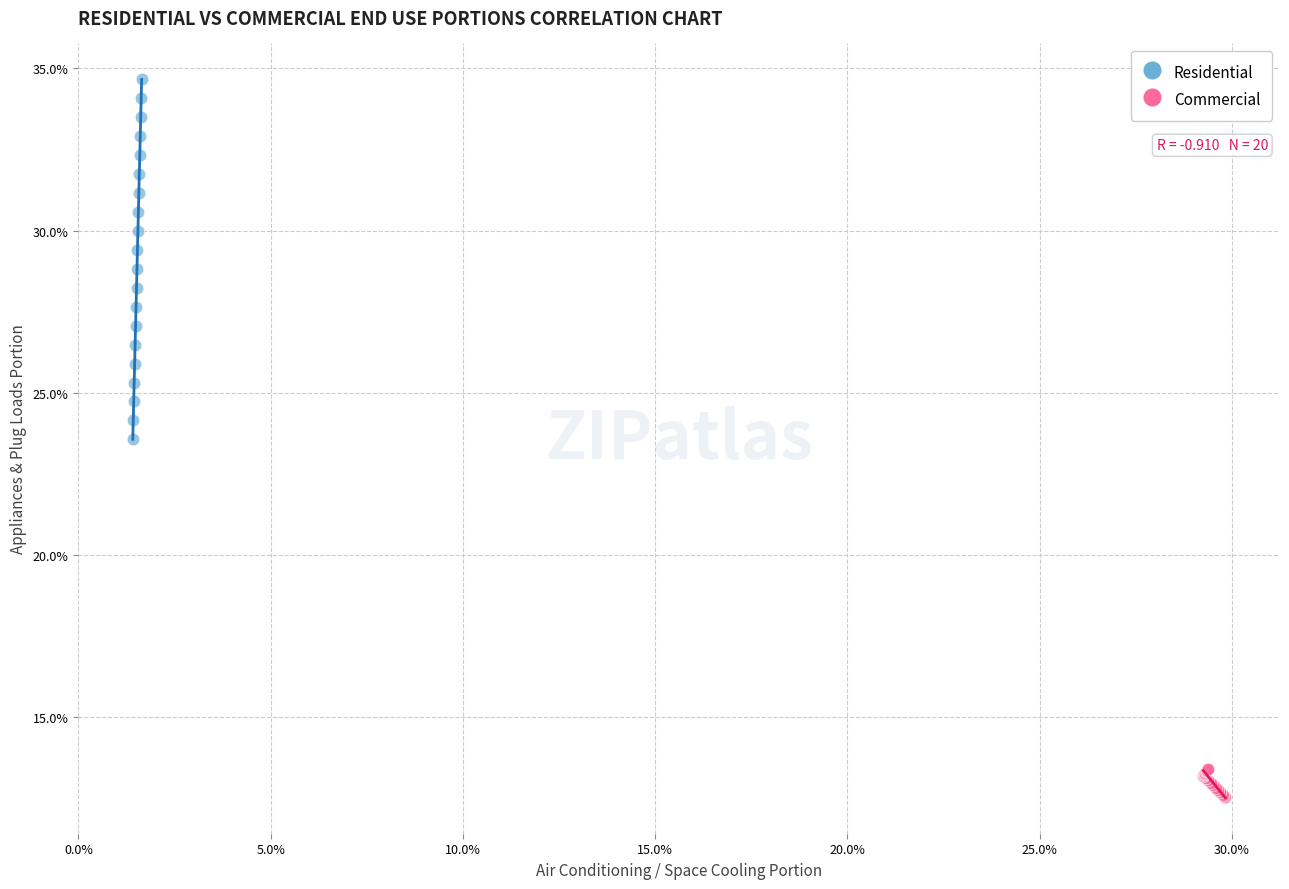

What are all the series names shown in the legend?

Residential, Commercial